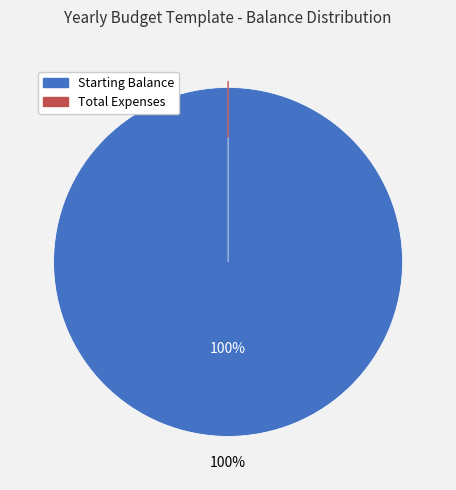

What is the largest slice in the pie chart?

Starting Balance